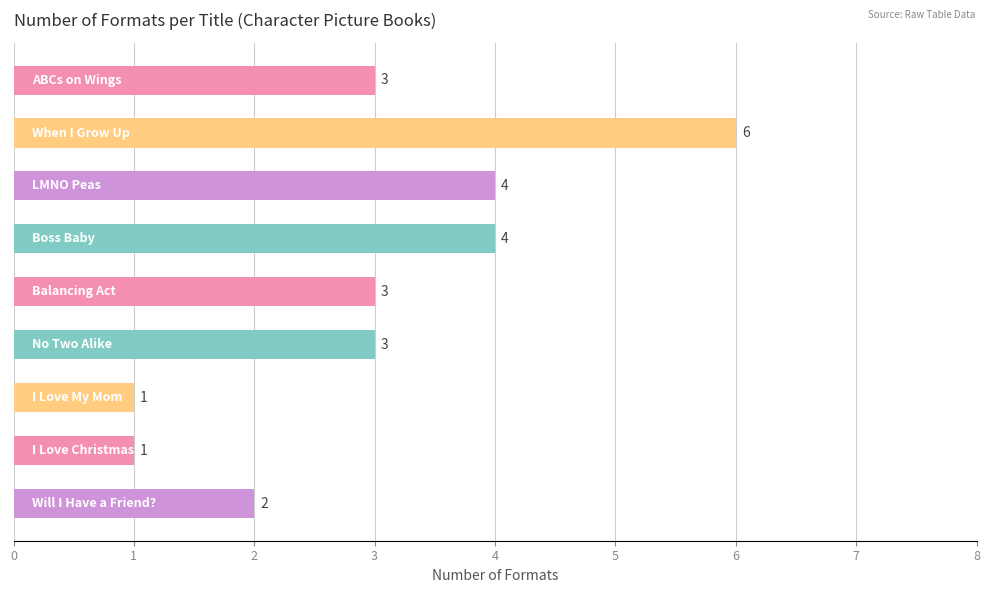

Count the values in the range 2 to 4.

6